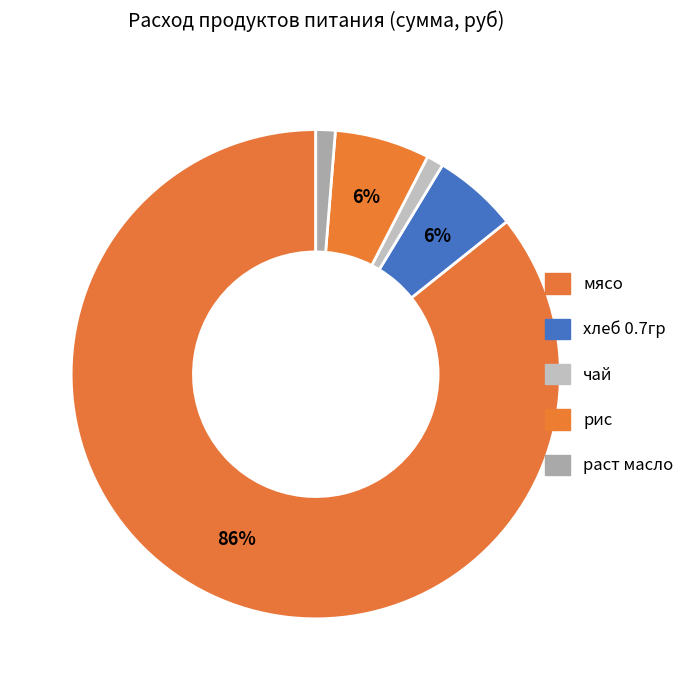

Between рис and мясо, which is larger?

мясо